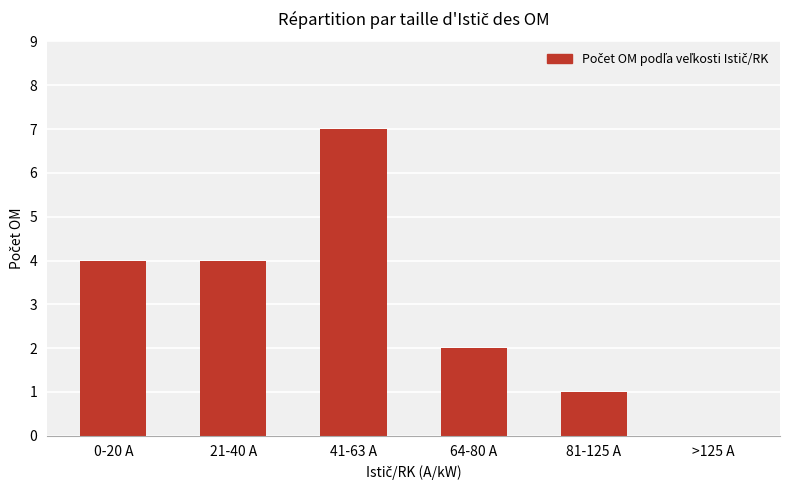

Between 21-40 A and 64-80 A, which is larger?

21-40 A